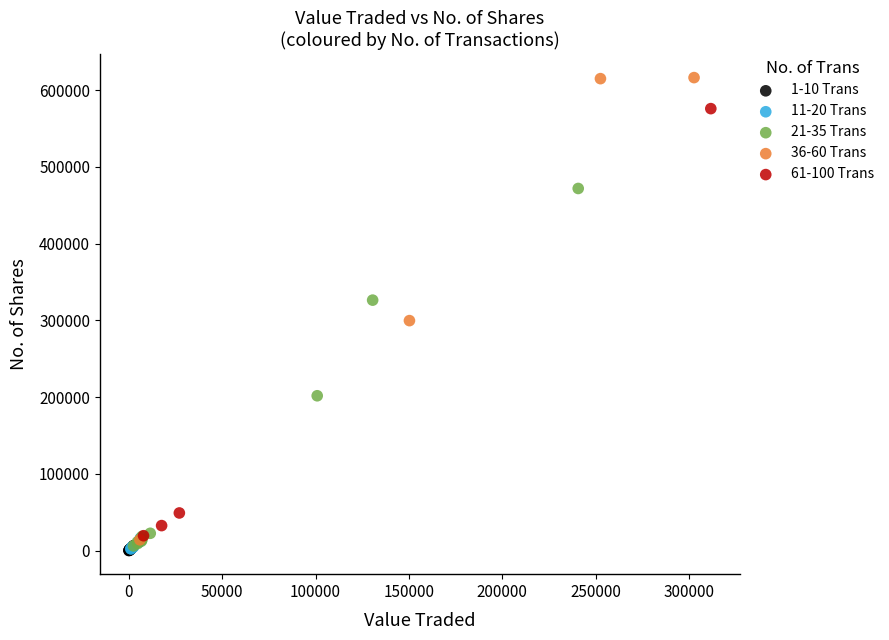

Which series has the largest Y range (max minus min)?

36-60 Trans